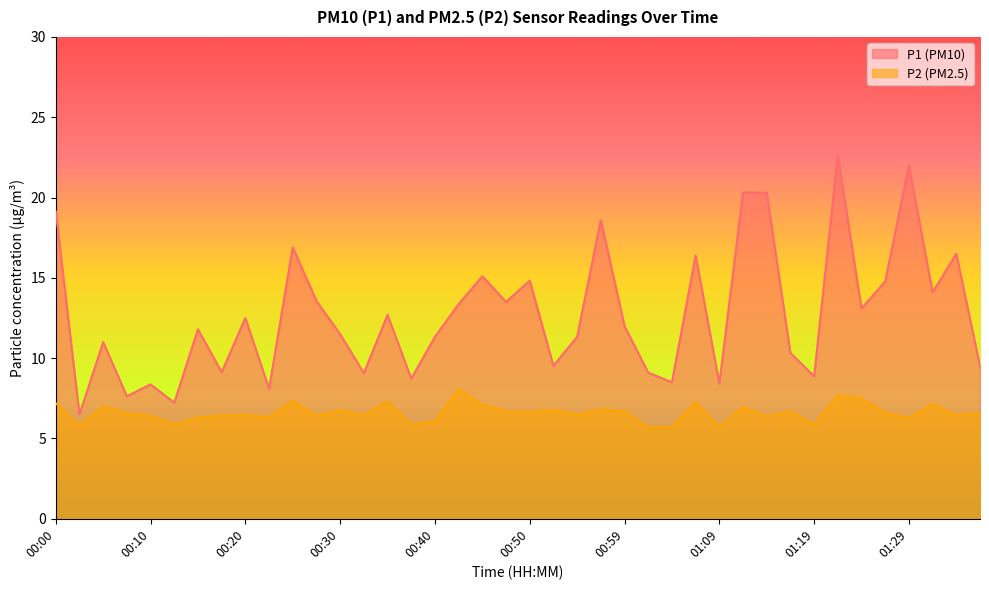

Reading right to left, transcribe all the data shown in this chart.

P1: 9.5	16.5	14.1	22.0	14.8	13.1	22.6	8.9	10.3	20.3	20.3	8.4	16.4	8.5	9.1	12.0	18.6	11.3	9.5	14.8	13.5	15.1	13.4	11.3	8.7	12.7	9.1	11.5	13.6	16.9	8.1	12.5	9.1	11.8	7.2	8.4	7.6	11.0	6.5	19.1
P2: 6.6	6.4	7.1	6.3	6.6	7.5	7.7	5.9	6.7	6.4	7.0	5.7	7.3	5.7	5.7	6.7	6.8	6.5	6.8	6.6	6.7	7.1	8.1	6.1	5.9	7.3	6.4	6.8	6.4	7.3	6.3	6.5	6.4	6.3	5.9	6.4	6.6	7.0	5.8	7.2